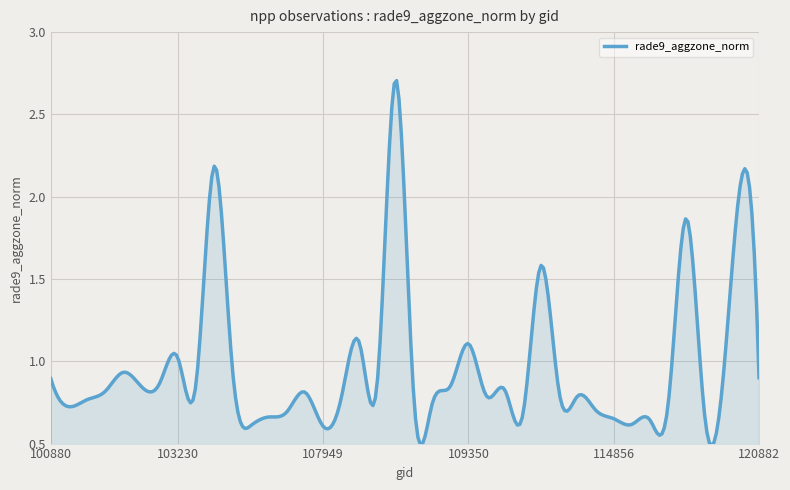

What is the greatest value displayed?

2.7